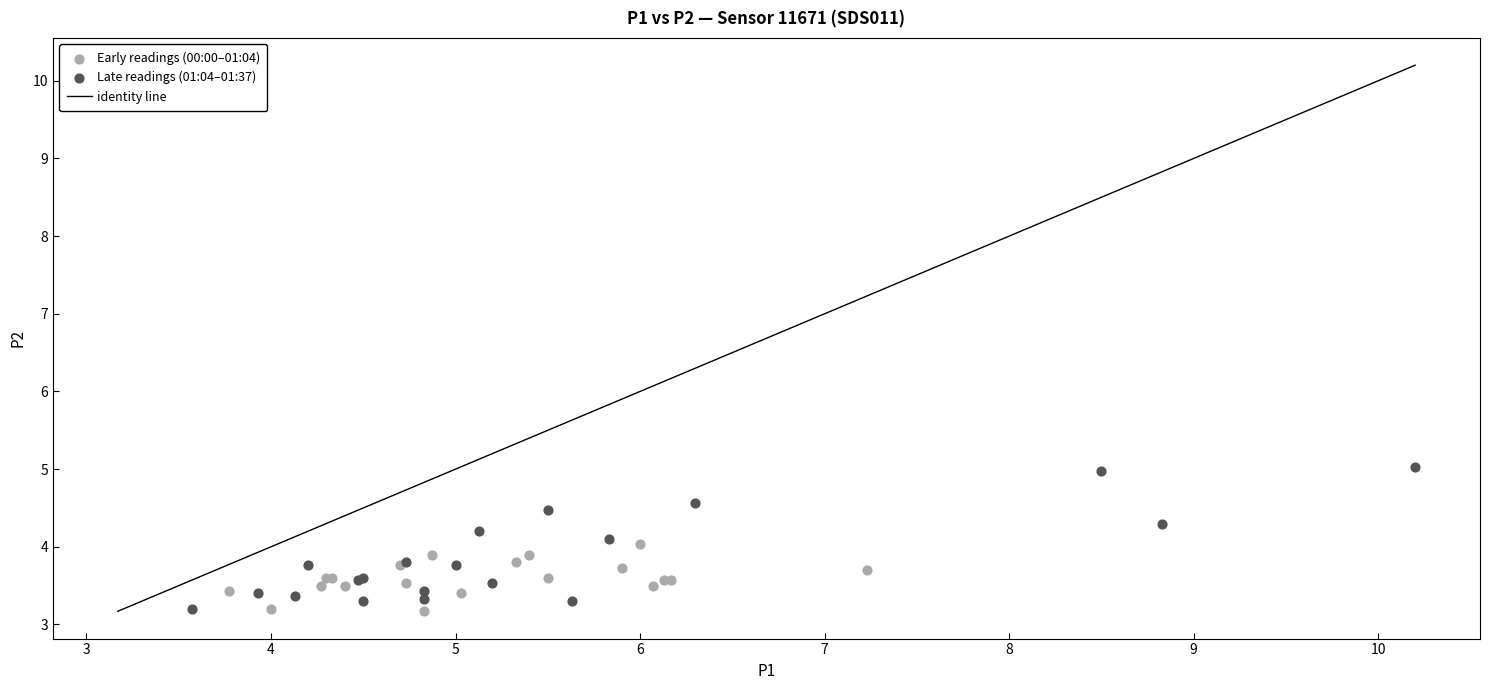

Which series reaches the maximum Y coordinate?

Late readings (01:04–01:37)